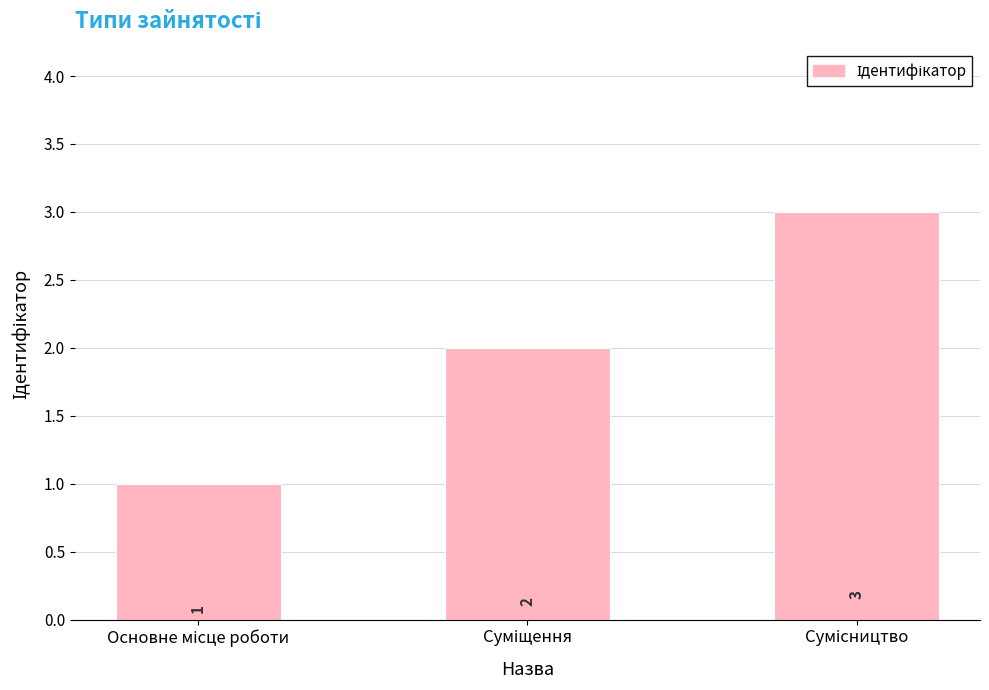

Count the values in the range 1 to 3.

3